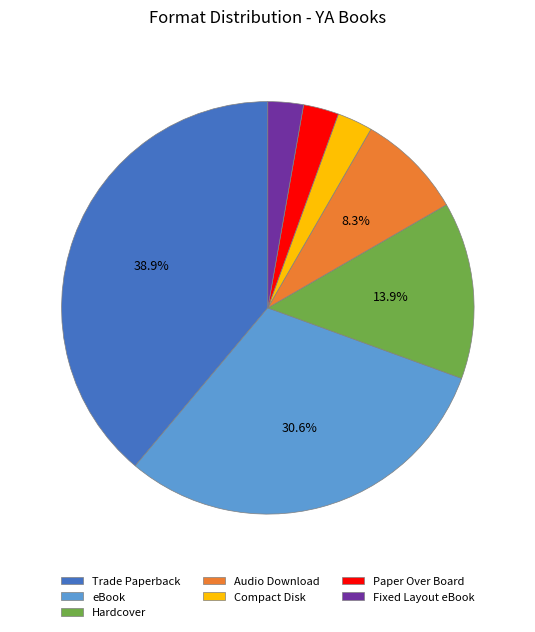

Do Fixed Layout eBook and Compact Disk together represent more than half of the pie?

No